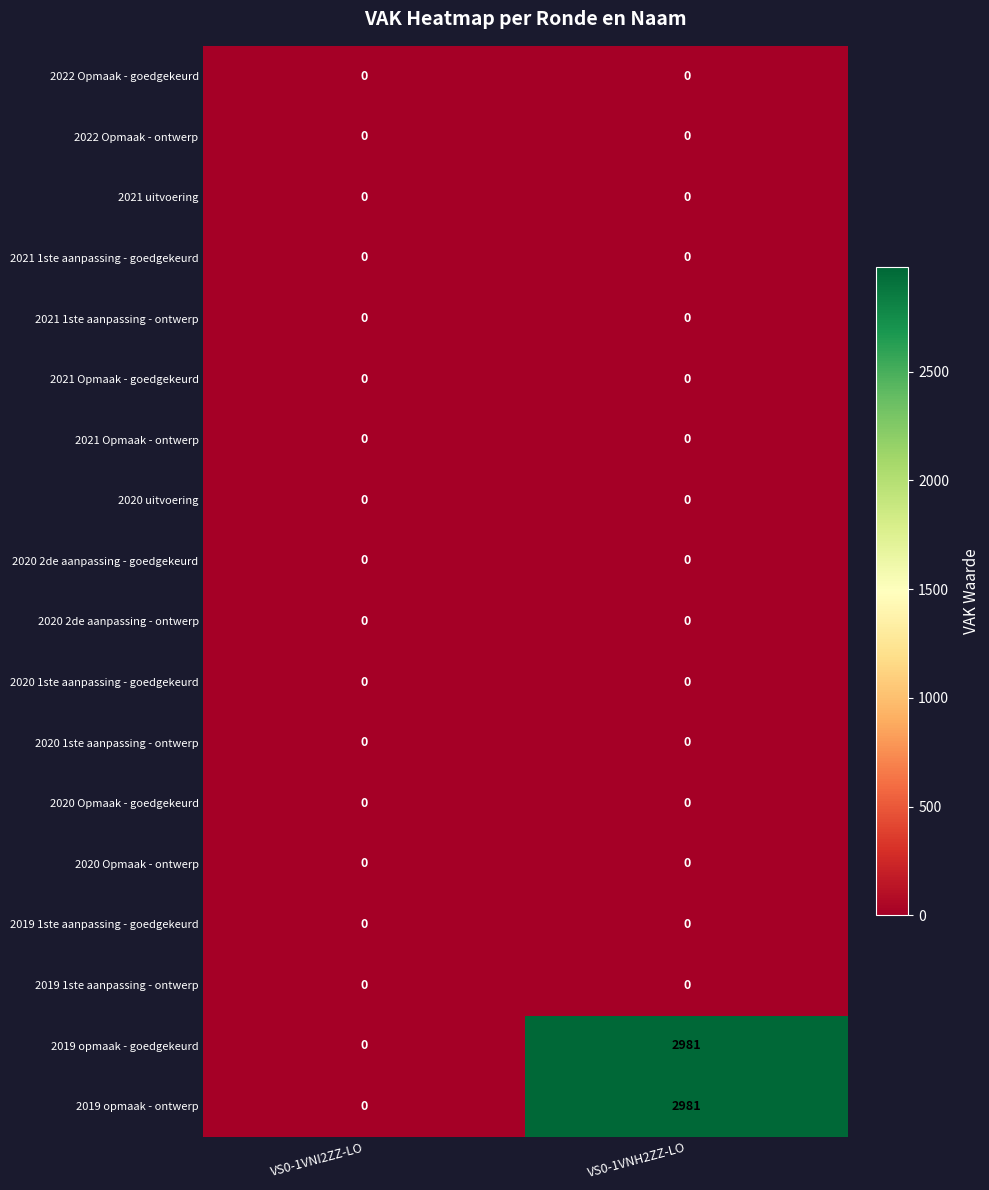

What is the greatest value displayed?

2981